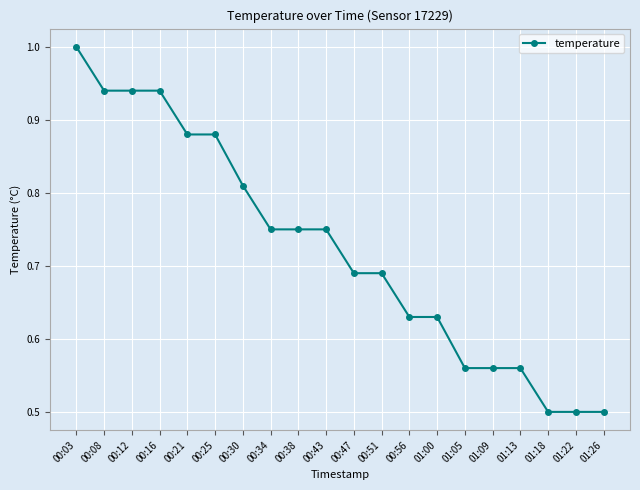

What is the label of the 17th point from the right?

00:16